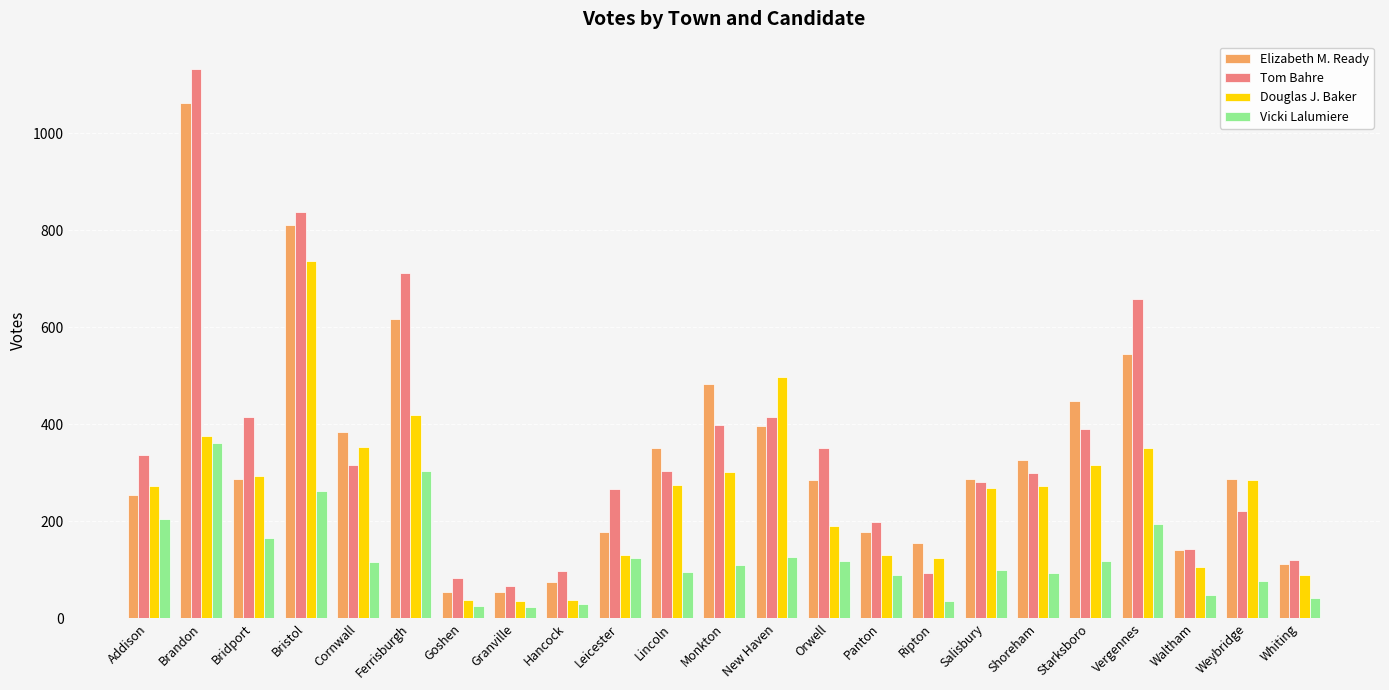

What is the approximate value of Elizabeth M. Ready at Salisbury, to the nearest 100?

300